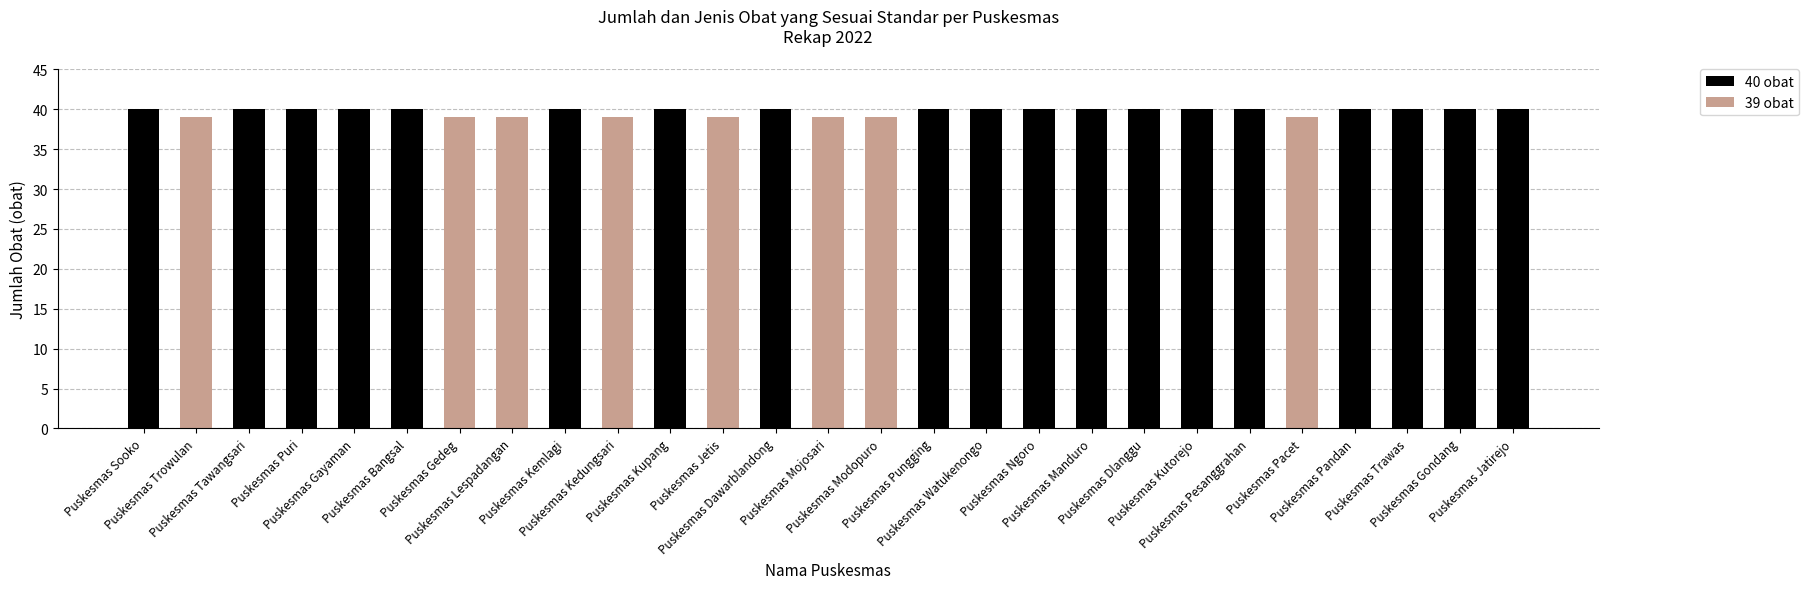

Which has a higher value, Puskesmas Kemlagi or Puskesmas Jetis?

Puskesmas Kemlagi